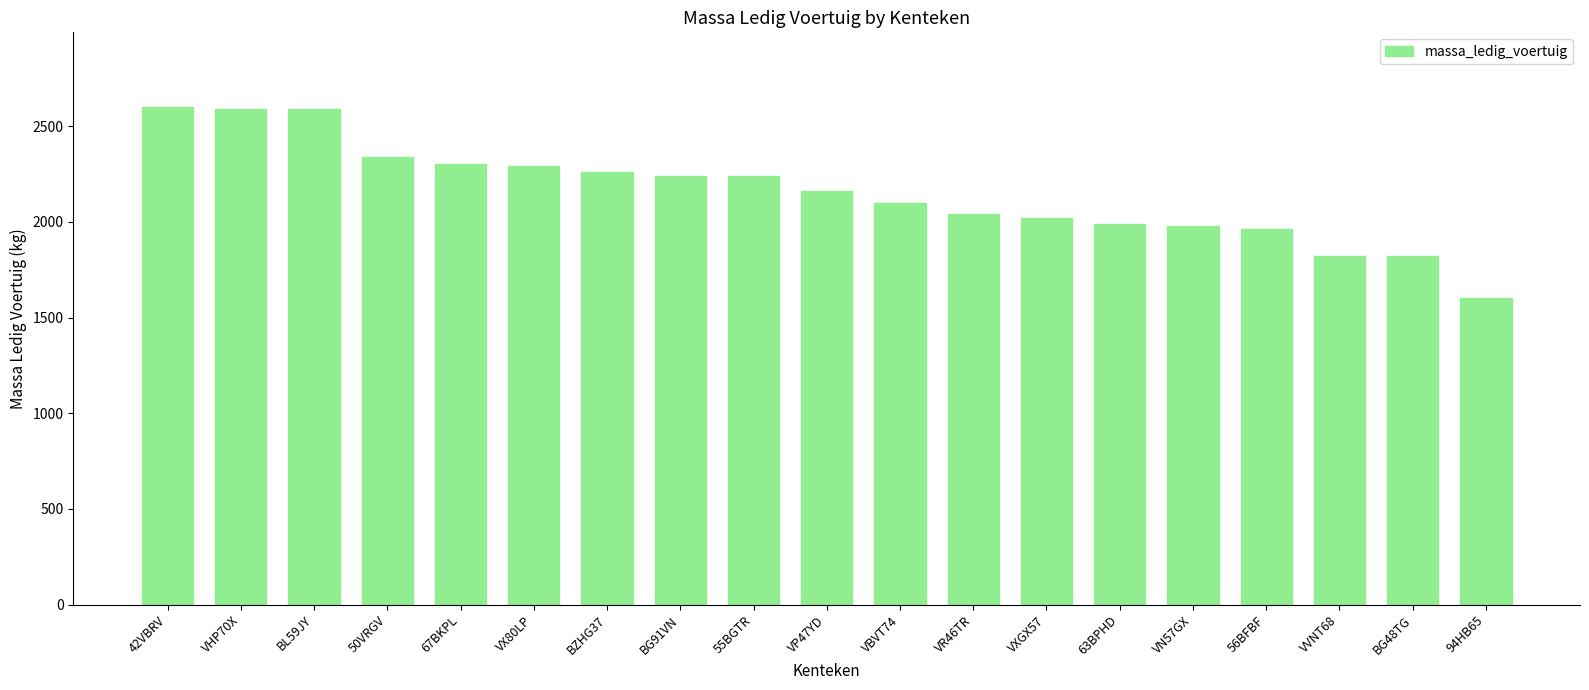

What is the greatest value displayed?

2600